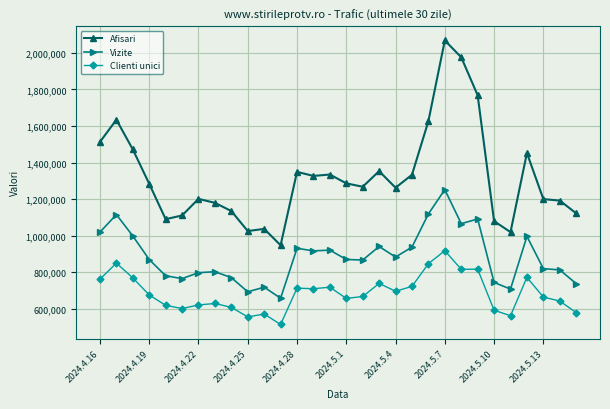

Which series has the largest total across all categories?

Afisari